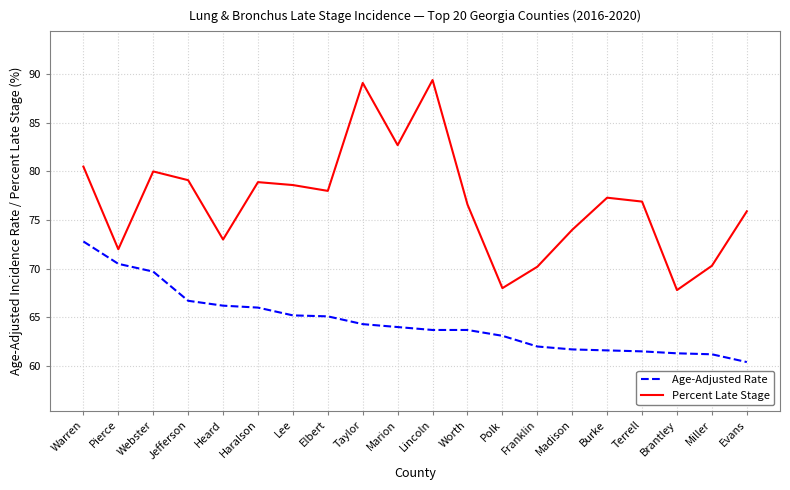

The Age-Adjusted Rate series shows 35.5 at Terrell. True or false?

False